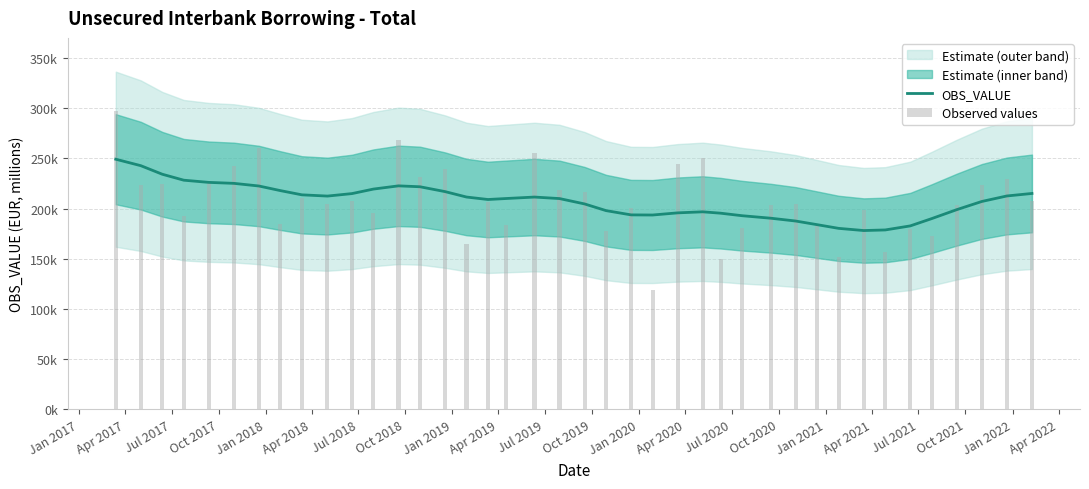

Reading right to left, transcribe all the data shown in this chart.

OBS_VALUE: 215040.6	212550.2	207069.3	198929.4	190004.8	182741.3	178702.2	178112.8	180285.0	183946.7	187579.0	190401.7	192885.1	195395.8	196761.5	195718.9	193579.0	193705.8	197953.4	204611.6	209947.6	211457.6	209991.2	209025.5	211485.3	216895.6	221712.3	222613.7	219411.5	214908.4	212438.6	213679.1	217876.2	222464.3	225110.0	226071.2	228254.0	234177.9	242700.8	249135.2
Observed values: 207855.9	229135.1	223661.8	203900.9	172856.6	179340.4	156646.0	198894.9	152040.8	184501.3	204811.7	203959.2	180233.4	149690.9	250823.4	244574.6	119139.2	200971.2	177731.7	216115.1	218346.2	255754.8	183878.9	206754.5	164430.6	239246.9	231653.2	268730.3	195495.2	207840.8	204091.7	210035.0	184905.4	260280.7	242521.9	225790.5	193027.7	224200.5	223856.1	297605.3